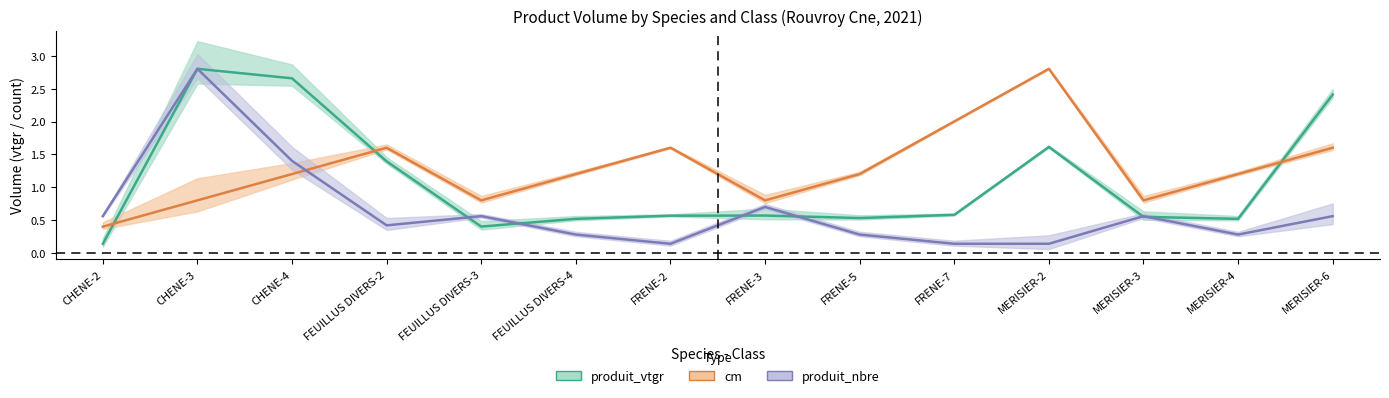

Reading right to left, what are all the values shown in this chart?

produit_vtgr: MERISIER-6=2.4	MERISIER-4=0.5	MERISIER-3=0.6	MERISIER-2=1.6	FRENE-7=0.6	FRENE-5=0.5	FRENE-3=0.6	FRENE-2=0.6	FEUILLUS DIVERS-4=0.5	FEUILLUS DIVERS-3=0.4	FEUILLUS DIVERS-2=1.4	CHENE-4=2.7	CHENE-3=2.8	CHENE-2=0.1
cm: MERISIER-6=1.6	MERISIER-4=1.2	MERISIER-3=0.8	MERISIER-2=2.8	FRENE-7=2.0	FRENE-5=1.2	FRENE-3=0.8	FRENE-2=1.6	FEUILLUS DIVERS-4=1.2	FEUILLUS DIVERS-3=0.8	FEUILLUS DIVERS-2=1.6	CHENE-4=1.2	CHENE-3=0.8	CHENE-2=0.4
produit_nbre: MERISIER-6=0.6	MERISIER-4=0.3	MERISIER-3=0.6	MERISIER-2=0.1	FRENE-7=0.1	FRENE-5=0.3	FRENE-3=0.7	FRENE-2=0.1	FEUILLUS DIVERS-4=0.3	FEUILLUS DIVERS-3=0.6	FEUILLUS DIVERS-2=0.4	CHENE-4=1.4	CHENE-3=2.8	CHENE-2=0.6